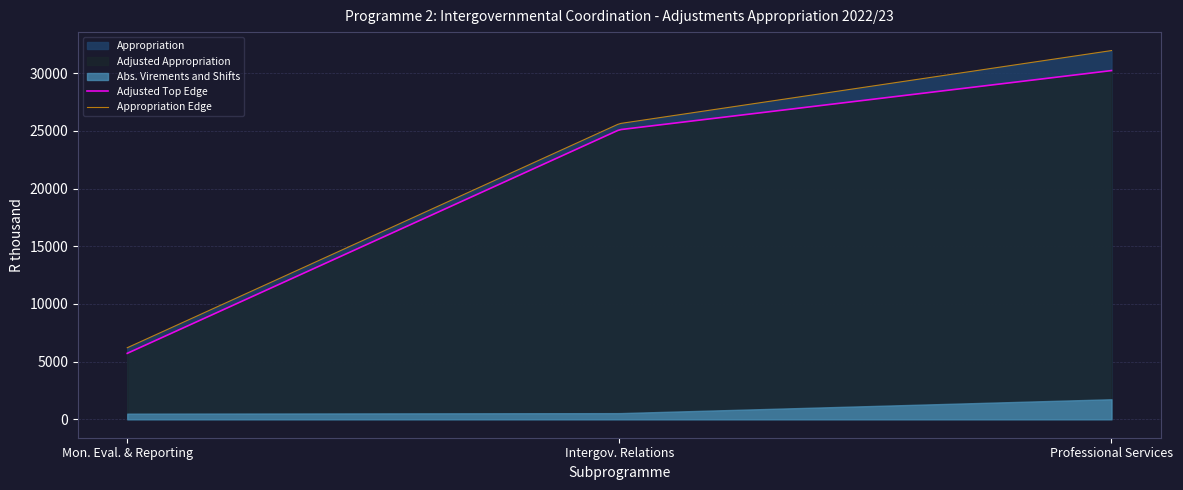

List the labels in order of Adjusted Appropriation value, largest first.

Professional Services, Intergovernmental Relations and Coordination, Monitoring, Evaluation and Reporting